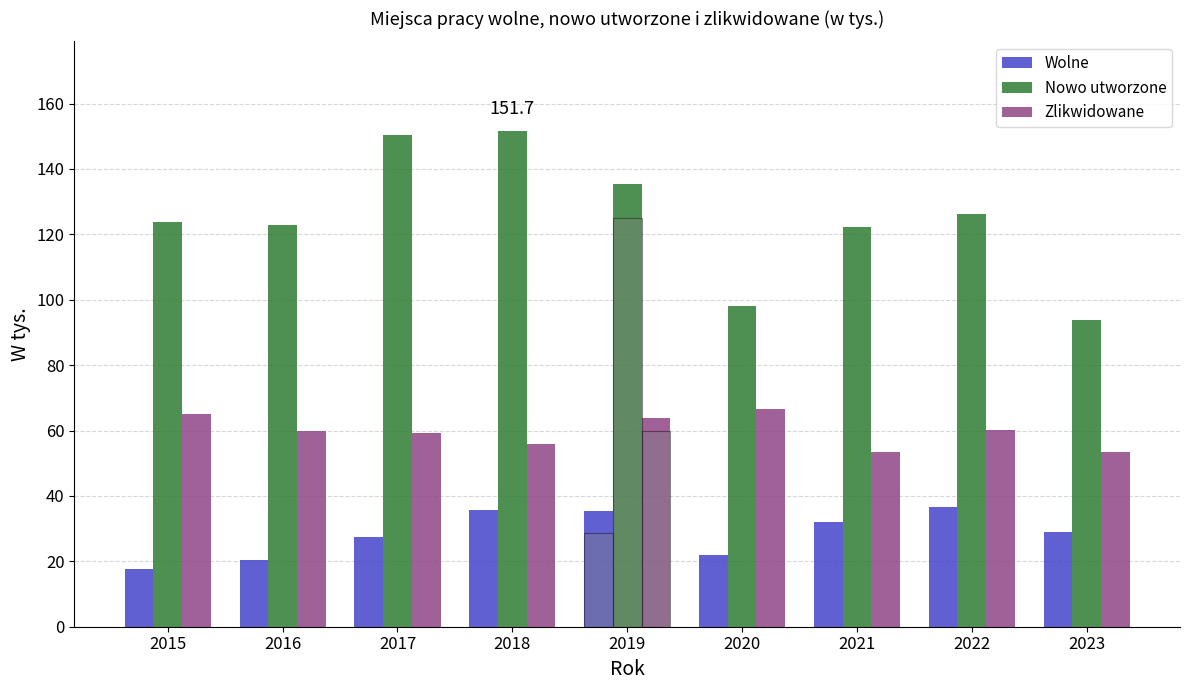

How many data points in Nowo utworzone are above 123?

5